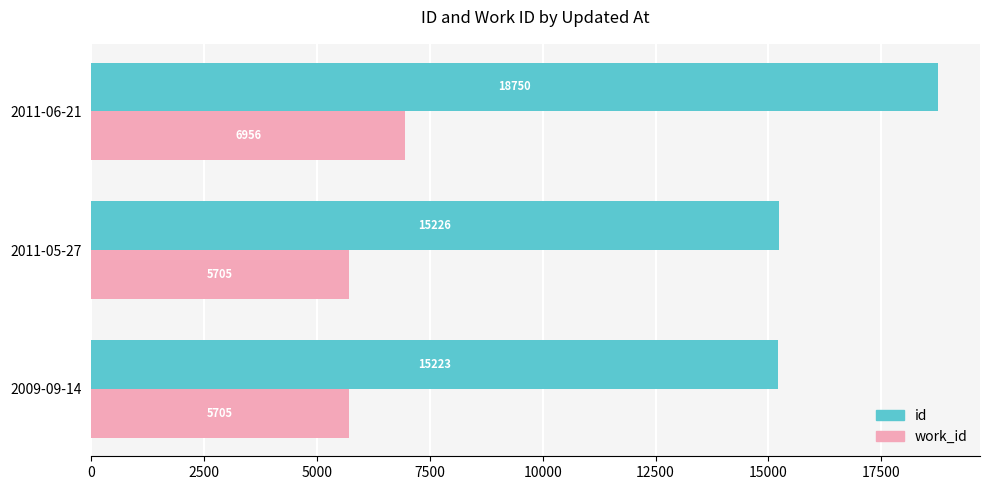

Is it true that work_id equals 1384 at 2009-09-14?

False